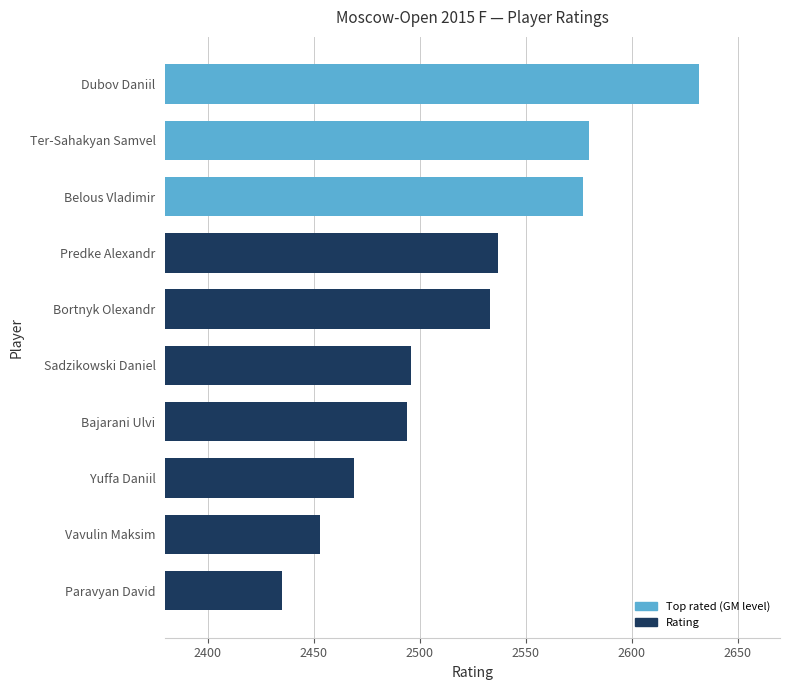

The chart shows a value of 2435 at Paravyan David. True or false?

True